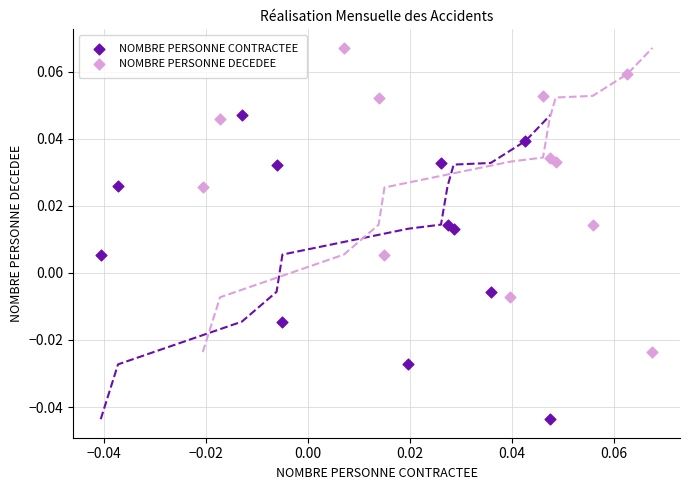

Which series reaches the minimum Y coordinate?

NOMBRE PERSONNE CONTRACTEE